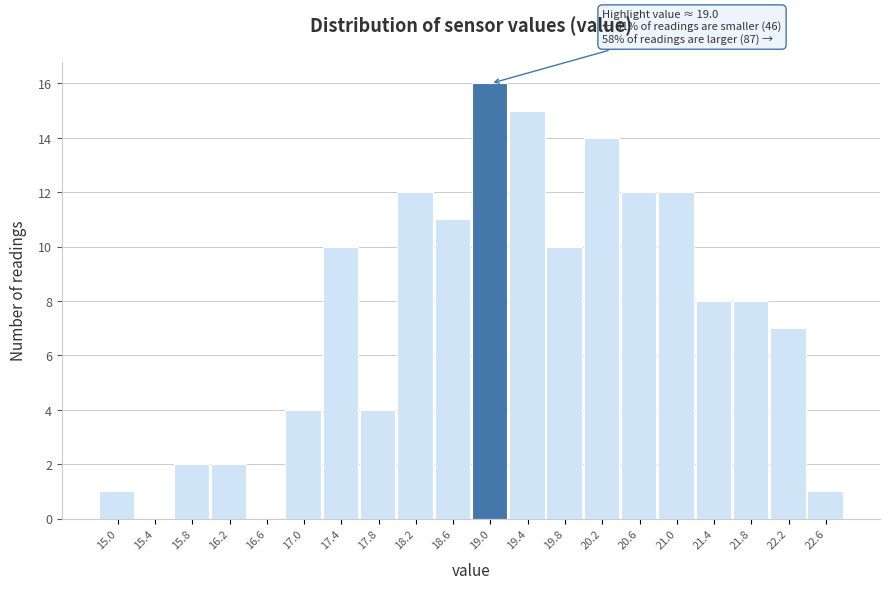

Reading left to right, what are all the values shown in this chart?

15.0=1	15.4=0	15.8=2	16.2=2	16.6=0	17.0=4	17.4=10	17.8=4	18.2=12	18.6=11	19.0=16	19.4=15	19.8=10	20.2=14	20.6=12	21.0=12	21.4=8	21.8=8	22.2=7	22.6=1